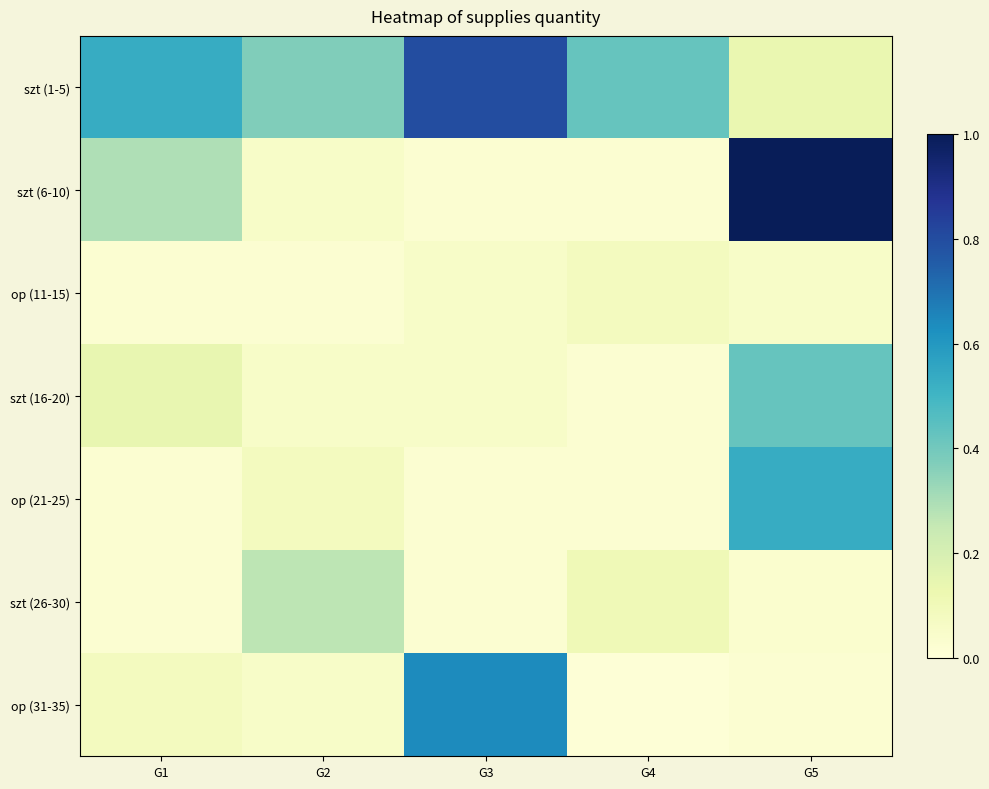

At how many categories does at least one series exceed 0?

5